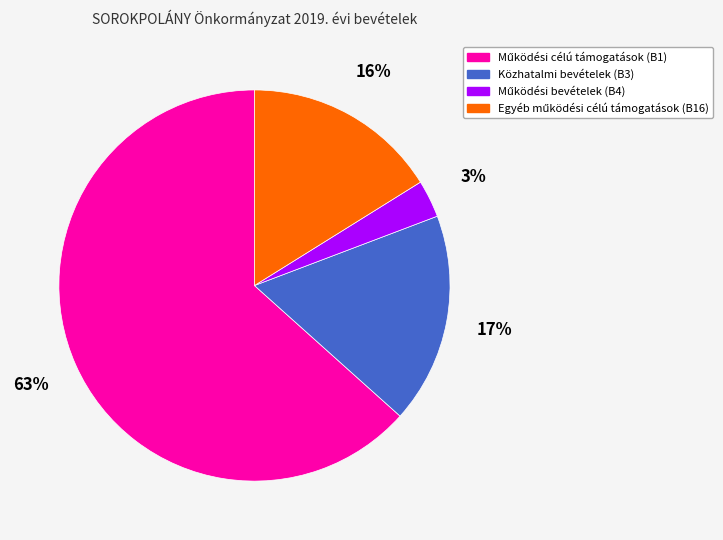

What percentage is the Közhatalmi bevételek (B3) slice, to the nearest percent?

17%